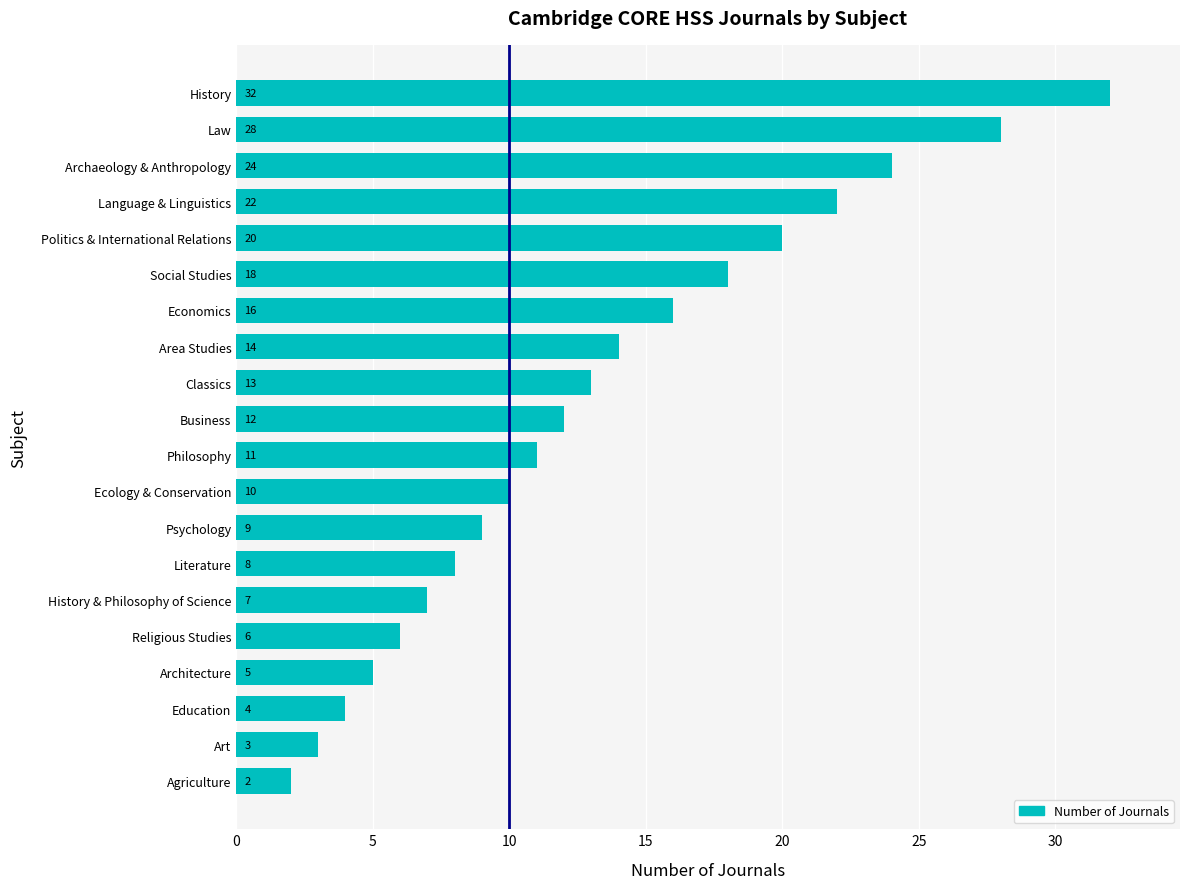

What is the sum of all values?

264